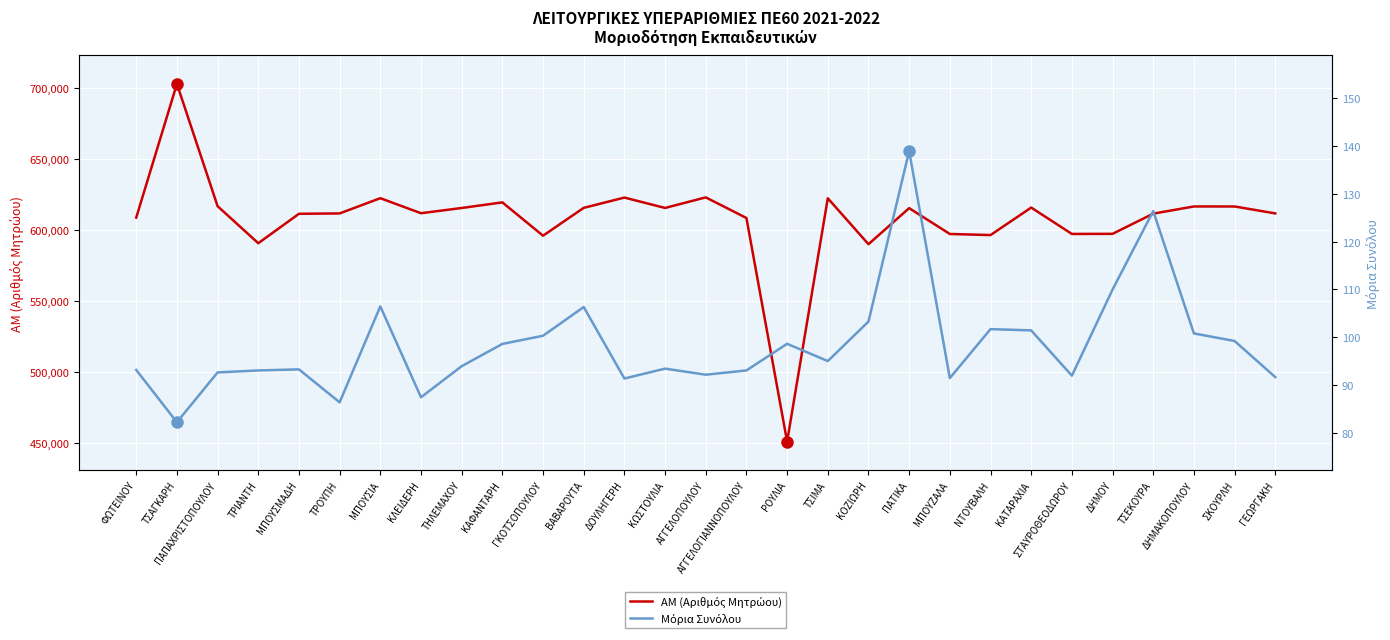

What is the sum of the Μόρια Συνόλου values at ΚΛΕΙΔΕΡΗ and ΤΡΟΥΠΗ?

173.8